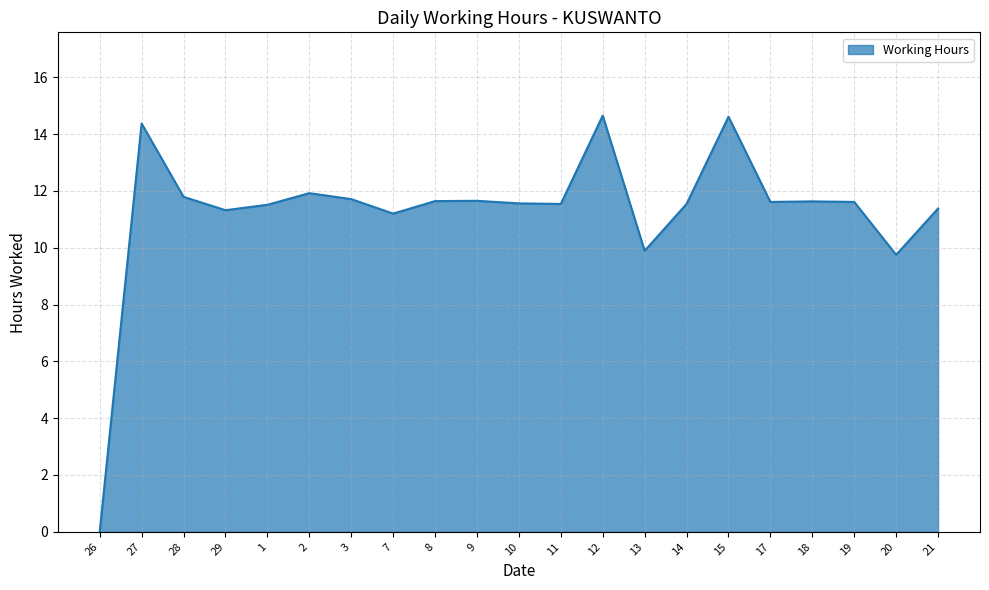

What is the difference between the second highest and minimum values?

14.6